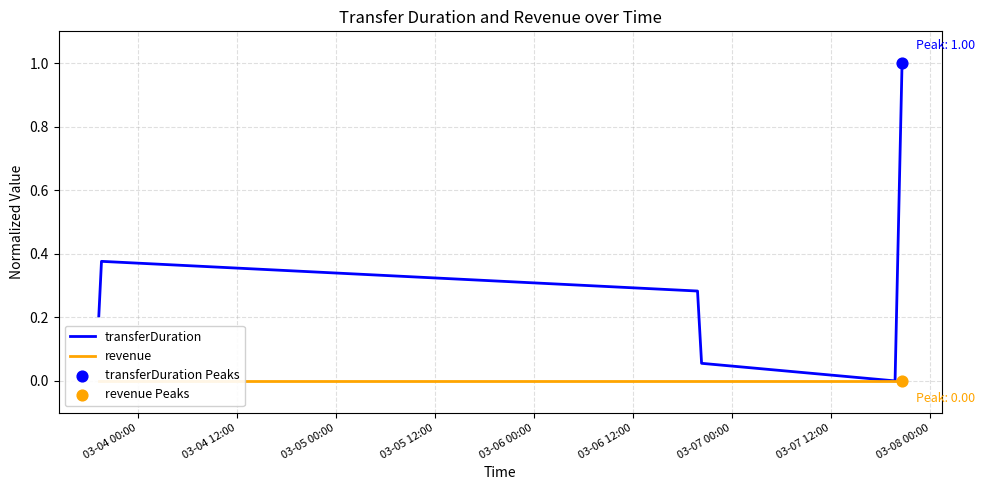

At how many categories does at least one series exceed 0?

5